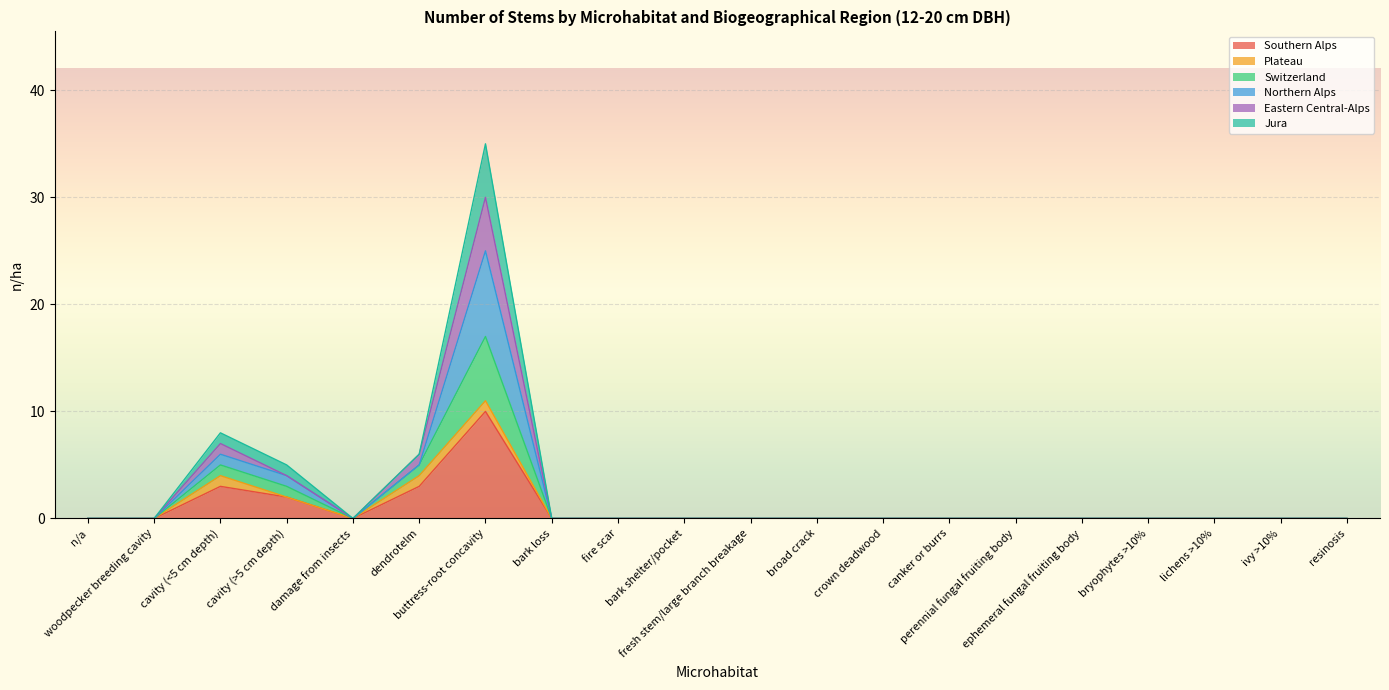

What is the label of the 6th point from the right?

perennial fungal fruiting body